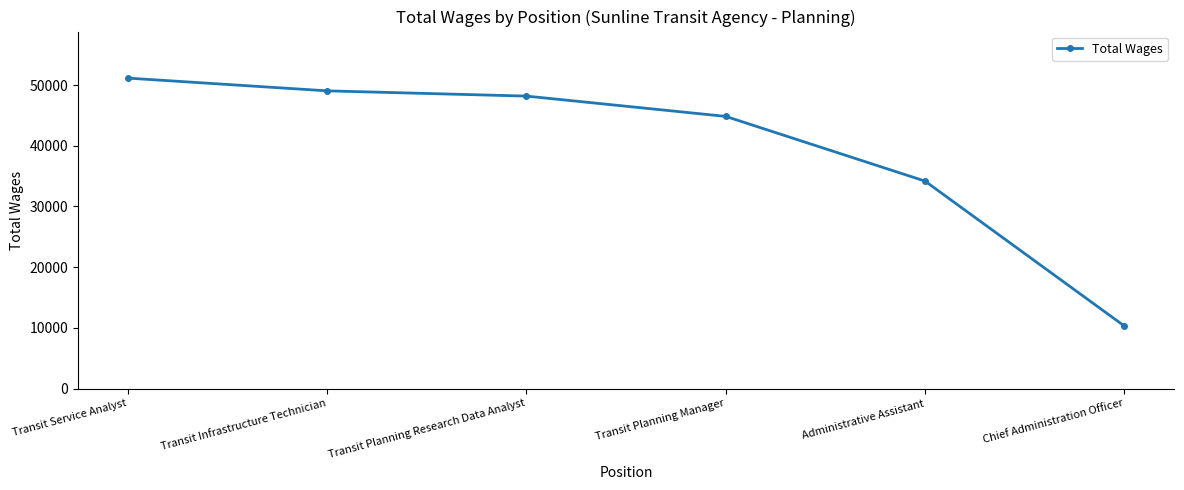

The value at Chief Administration Officer is 6332. True or false?

False